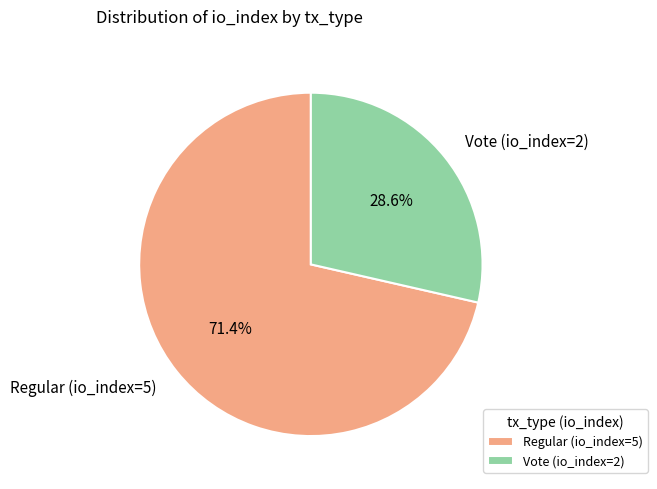

Is the sum of Vote (io_index=2) and Regular (io_index=5) greater than half?

Yes